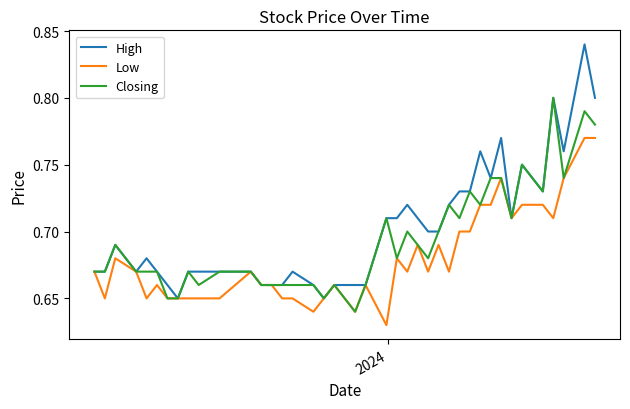

True or false: Low has more than 0 interior local peaks.

True